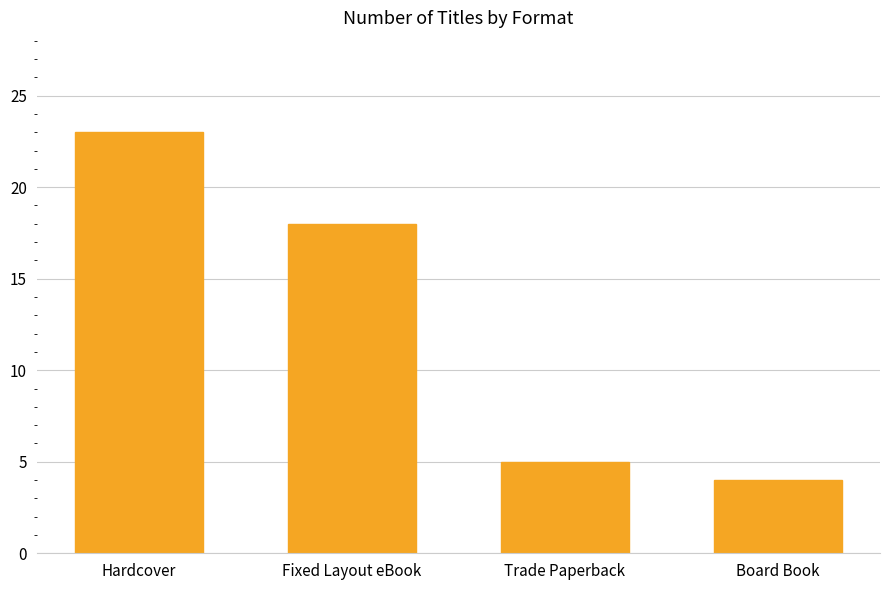

Reading left to right, list all the values displayed in this chart.

23	18	5	4